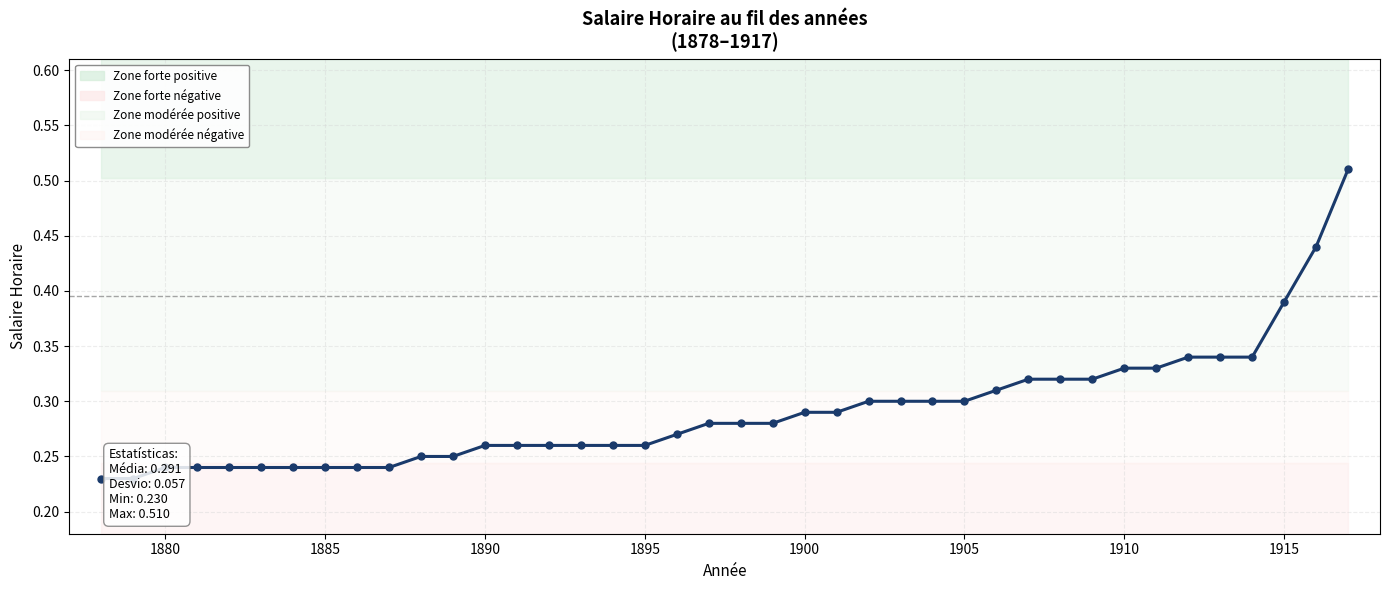

True or false: the data shows 0.3 at 1900.

False